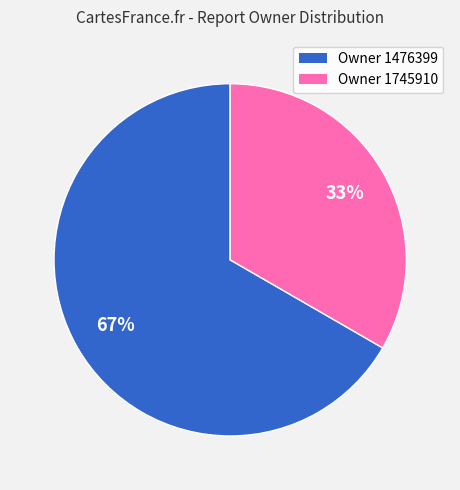

To the nearest percent, what is the average slice percentage?

50%